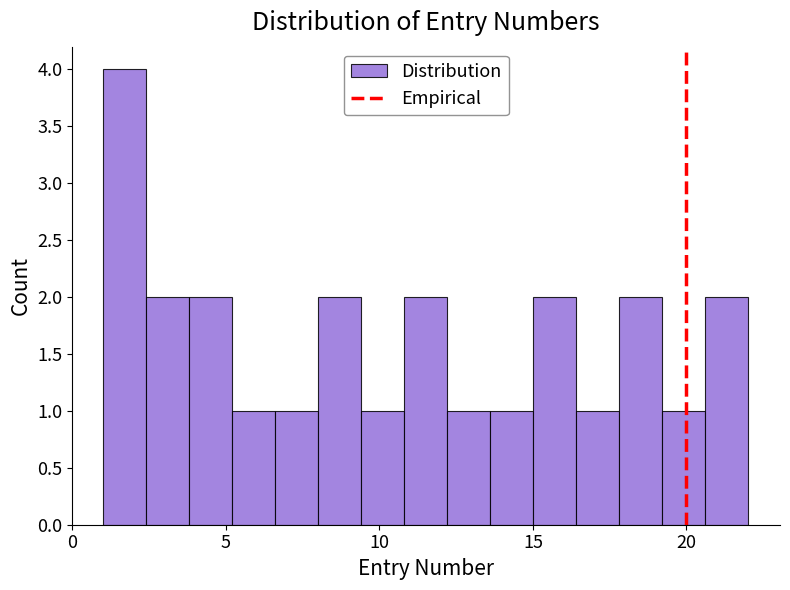

Read against the x-axis, roughly where is the centre of the tallest bar?

1.5